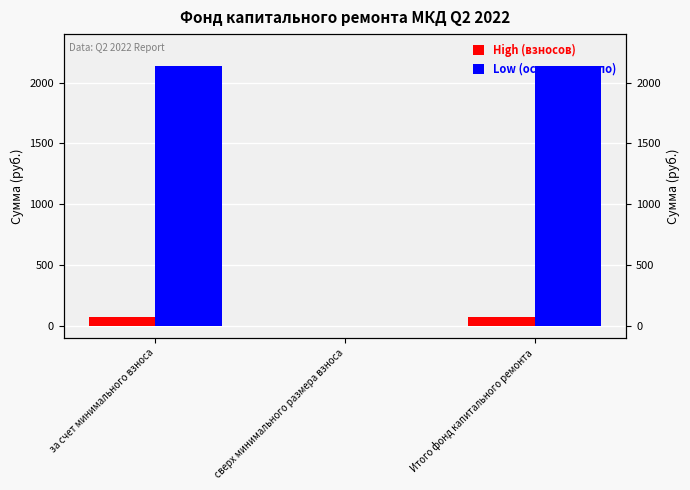

Reading left to right, extract all data points from this chart.

High (взносов): за счет минимального взноса=72.4	сверх минимального размера взноса=0.0	Итого фонд капитального ремонта=72.4
Low (остаток начало): за счет минимального взноса=2135.2	сверх минимального размера взноса=0.0	Итого фонд капитального ремонта=2135.2